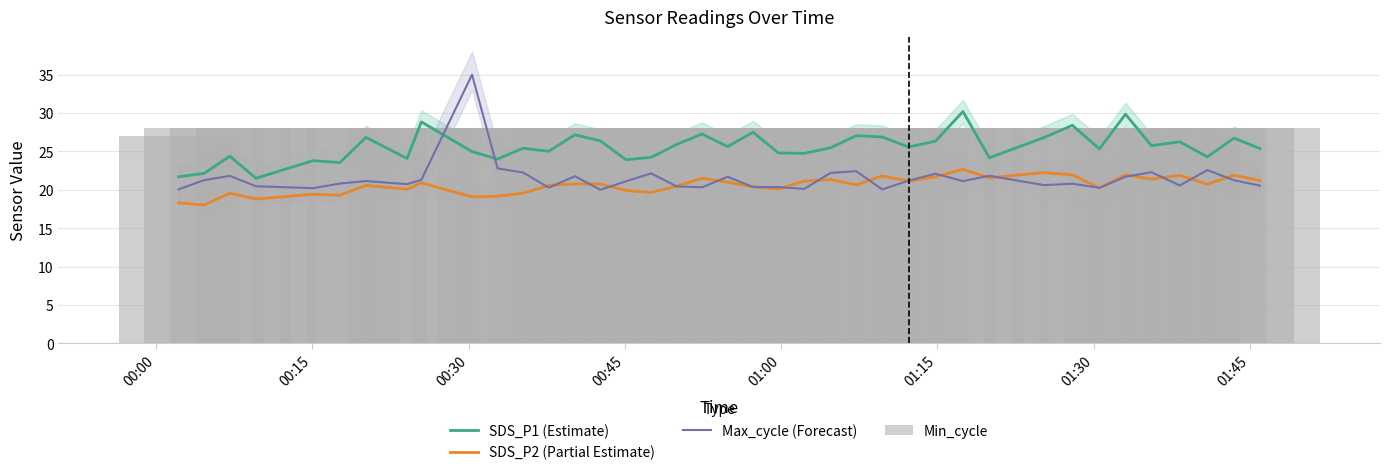

What is the difference between the maximum and second lowest values in the SDS_P2 (Partial Estimate) series?

4.4